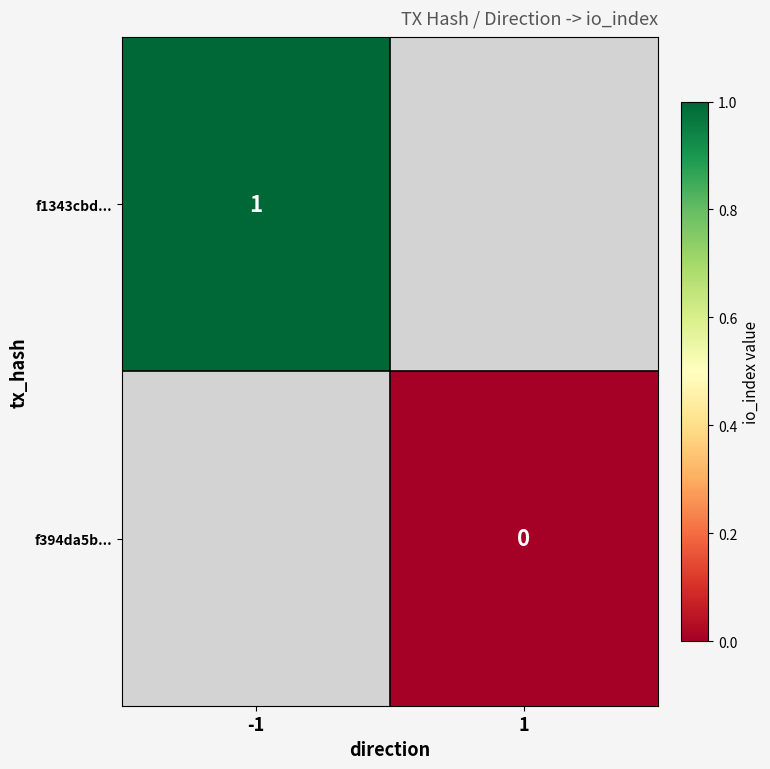

At which category does the chart reach its peak across all series?

-1